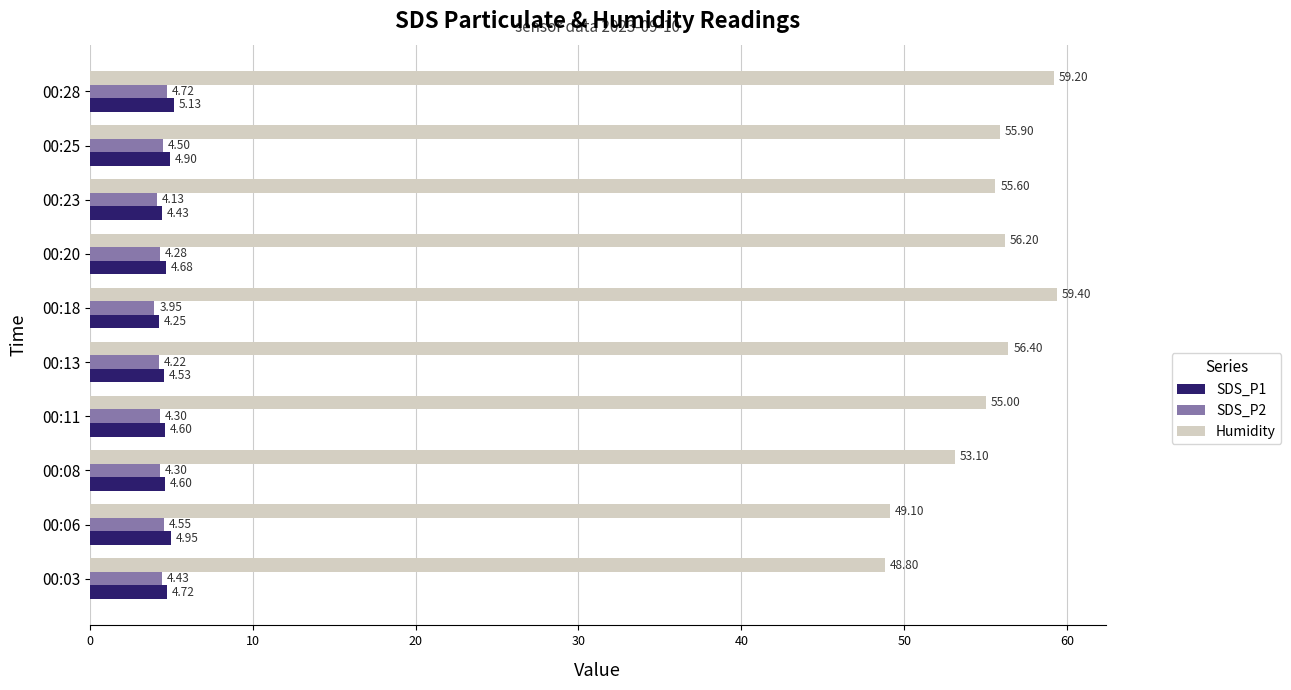

What is the difference between the second highest and minimum values in the SDS_P1 series?

0.7